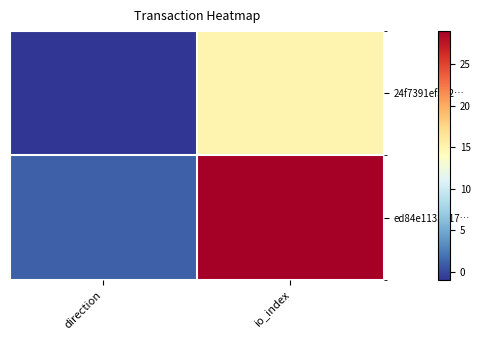

What is the difference between the highest and lowest values at direction?

2